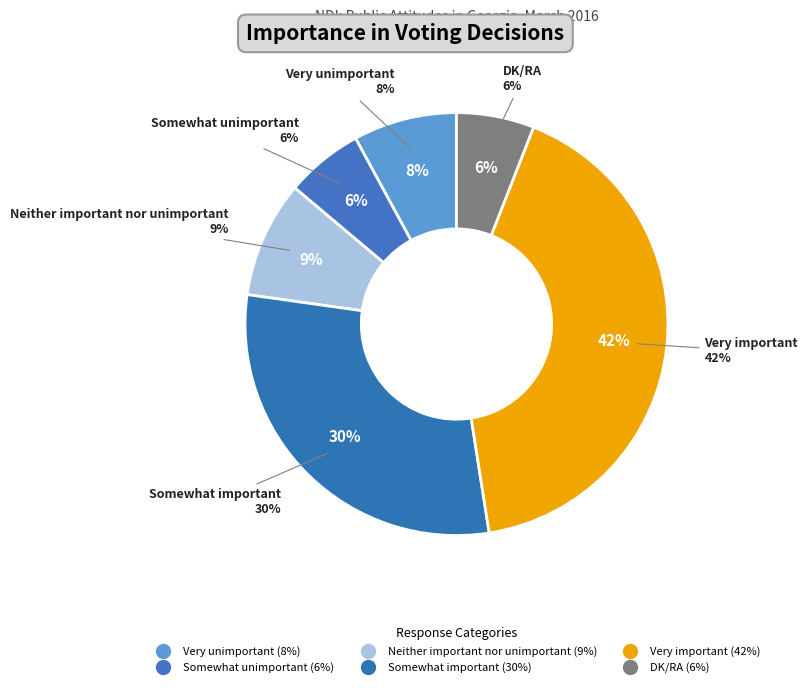

True or false: DK/RA accounts for 6% of the total.

True